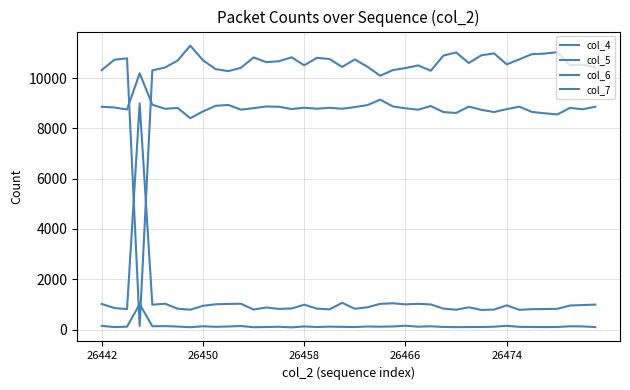

Reading right to left, list all the values displayed in this chart.

col_4: 10423	10536	10504	11028	10970	10950	10744	10541	10980	10904	10597	11018	10891	10290	10500	10397	10314	10091	10447	10739	10441	10754	10803	10506	10825	10666	10631	10818	10407	10273	10355	10705	11287	10693	10416	10306	144	10783	10727	10314
col_5: 8859	8757	8814	8551	8598	8651	8862	8764	8647	8736	8865	8610	8646	8886	8741	8796	8871	9140	8924	8845	8778	8817	8780	8818	8767	8859	8869	8802	8743	8929	8896	8671	8403	8812	8777	8940	10187	8748	8829	8857
col_6: 995	977	957	827	816	812	786	965	797	781	887	790	834	1001	1025	1004	1046	1024	888	829	1065	805	834	990	839	823	880	797	1028	1021	1006	947	791	830	1029	989	8990	815	858	1020
col_7: 100	127	132	104	100	104	110	150	116	103	102	98	106	132	116	154	125	116	124	102	110	119	102	126	89	114	103	95	144	123	111	133	95	121	139	133	1012	117	101	150